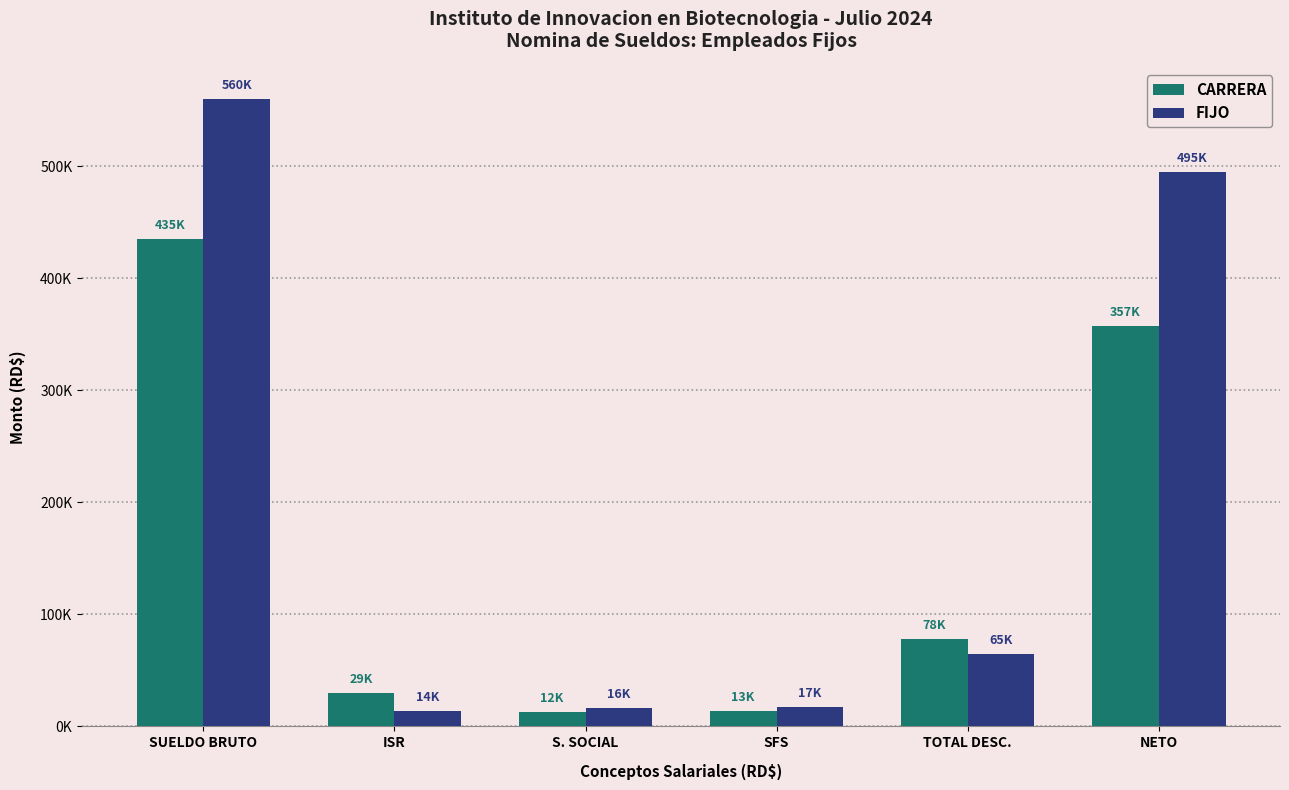

What is the label of the 3rd bar from the right?

SFS